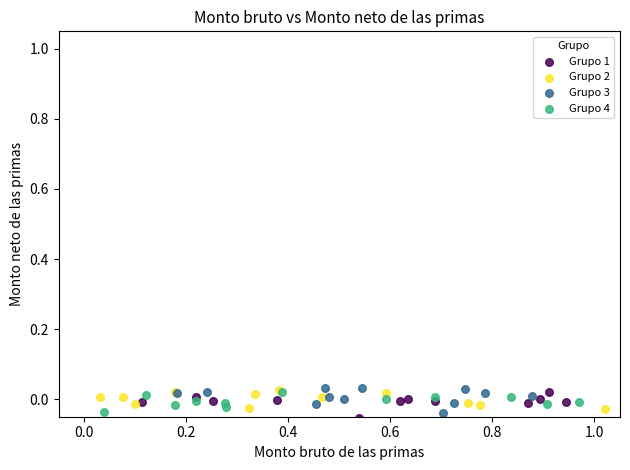

What are all the series names shown in the legend?

Grupo 1, Grupo 2, Grupo 3, Grupo 4